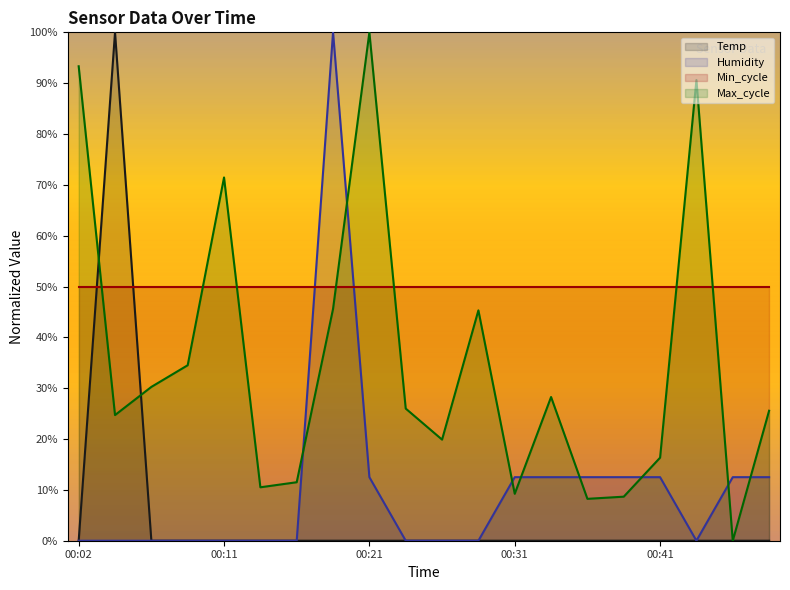

After their last crossing, which series has the higher values: Max_cycle or Humidity?

Max_cycle